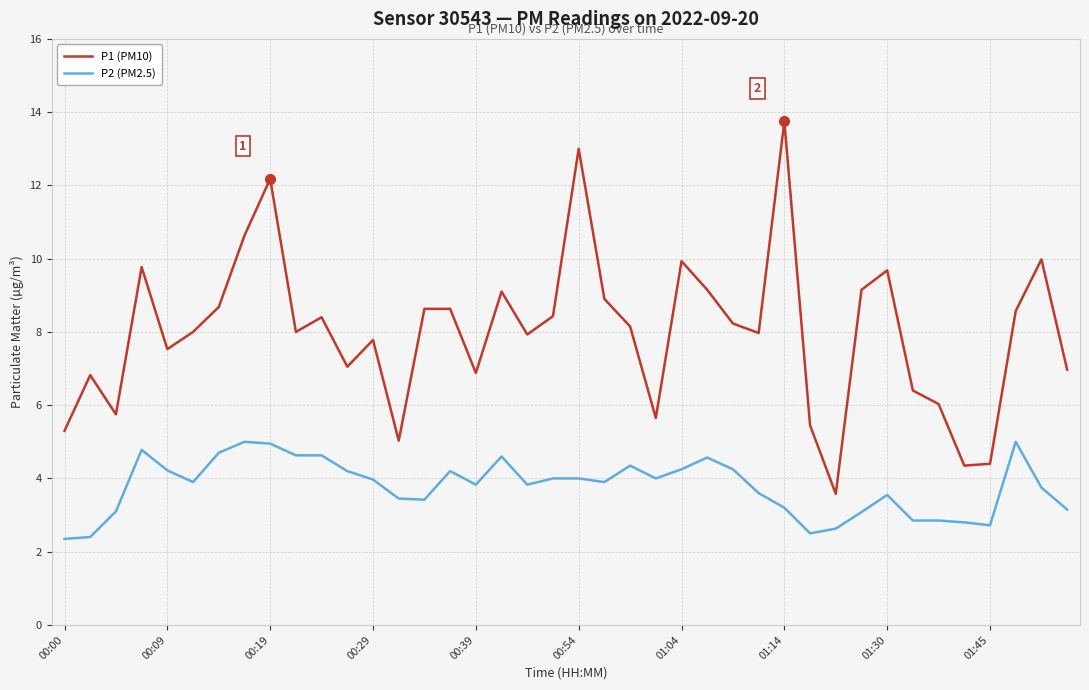

List the series in order of their overall mean, lowest first.

P2 (PM2.5), P1 (PM10)